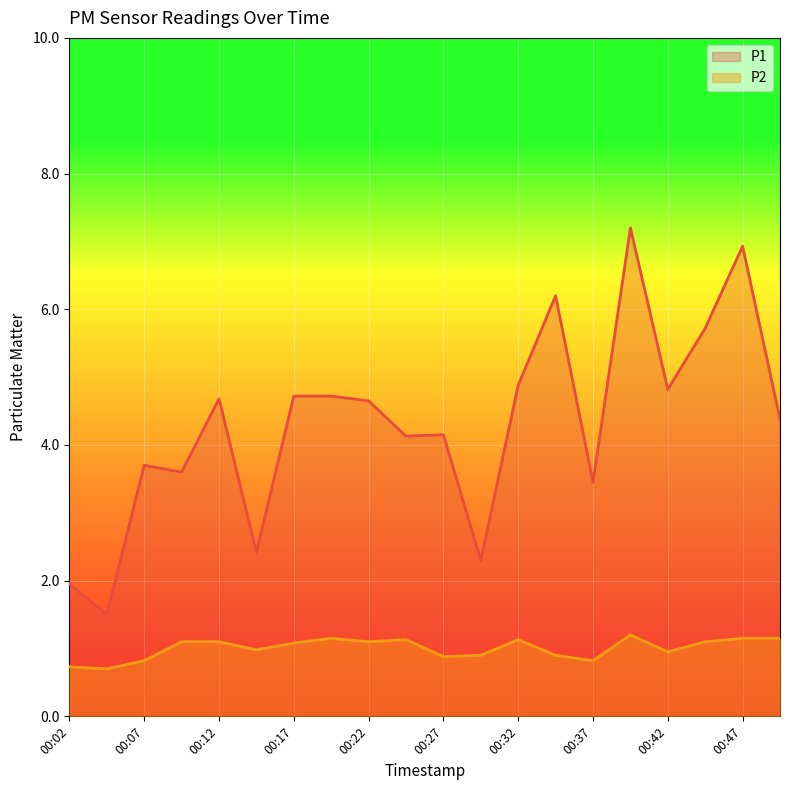

List the series in order of their overall mean, highest first.

P1, P2